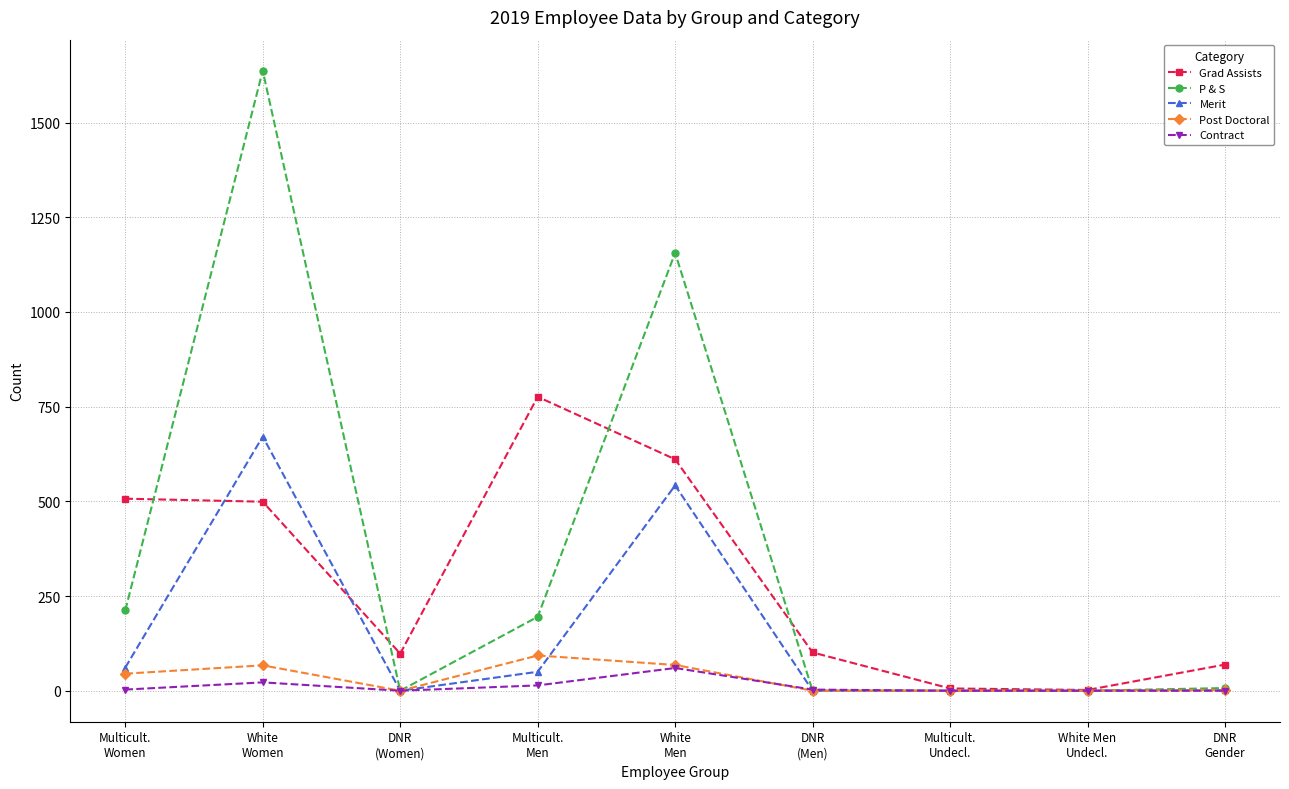

Does the chart have visible grid lines?

Yes